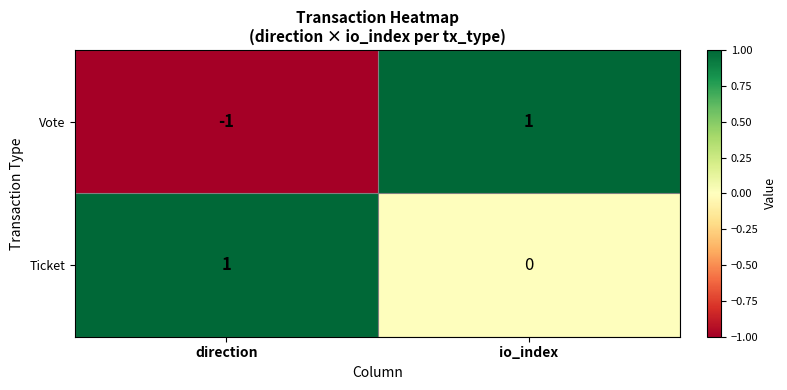

Rank the series by their average value, from highest to lowest.

Ticket, Vote